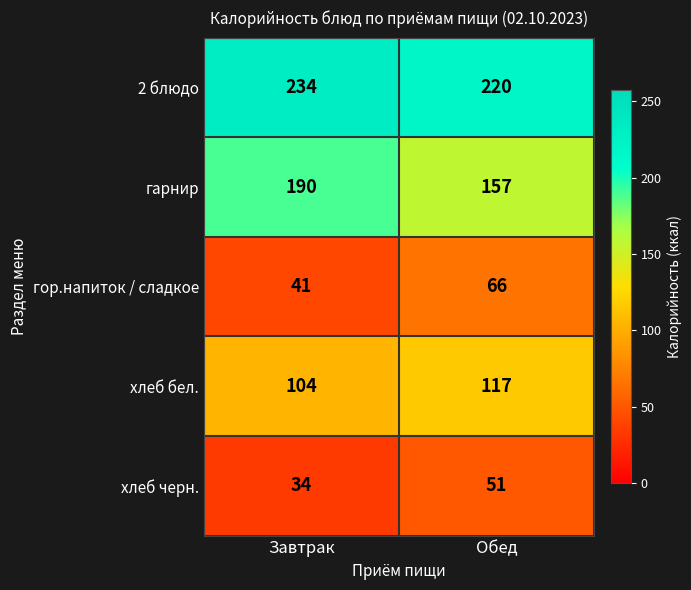

Reading left to right, list all the values displayed in this chart.

2 блюдо: Завтрак=234	Обед=220
гарнир: Завтрак=190	Обед=157
гор.напиток / сладкое: Завтрак=41	Обед=66
хлеб бел.: Завтрак=104	Обед=117
хлеб черн.: Завтрак=34	Обед=51